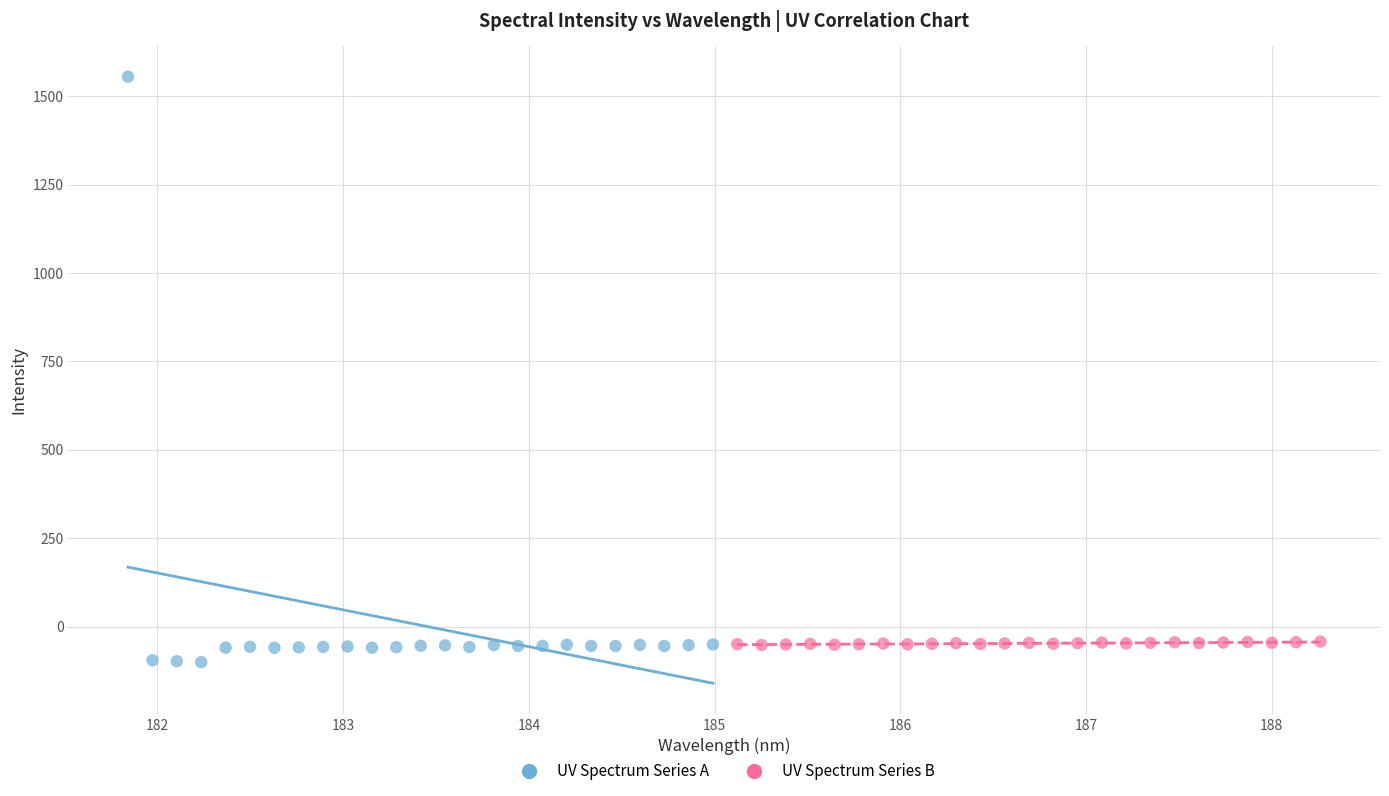

Which series has the largest Y range (max minus min)?

UV Spectrum Series A